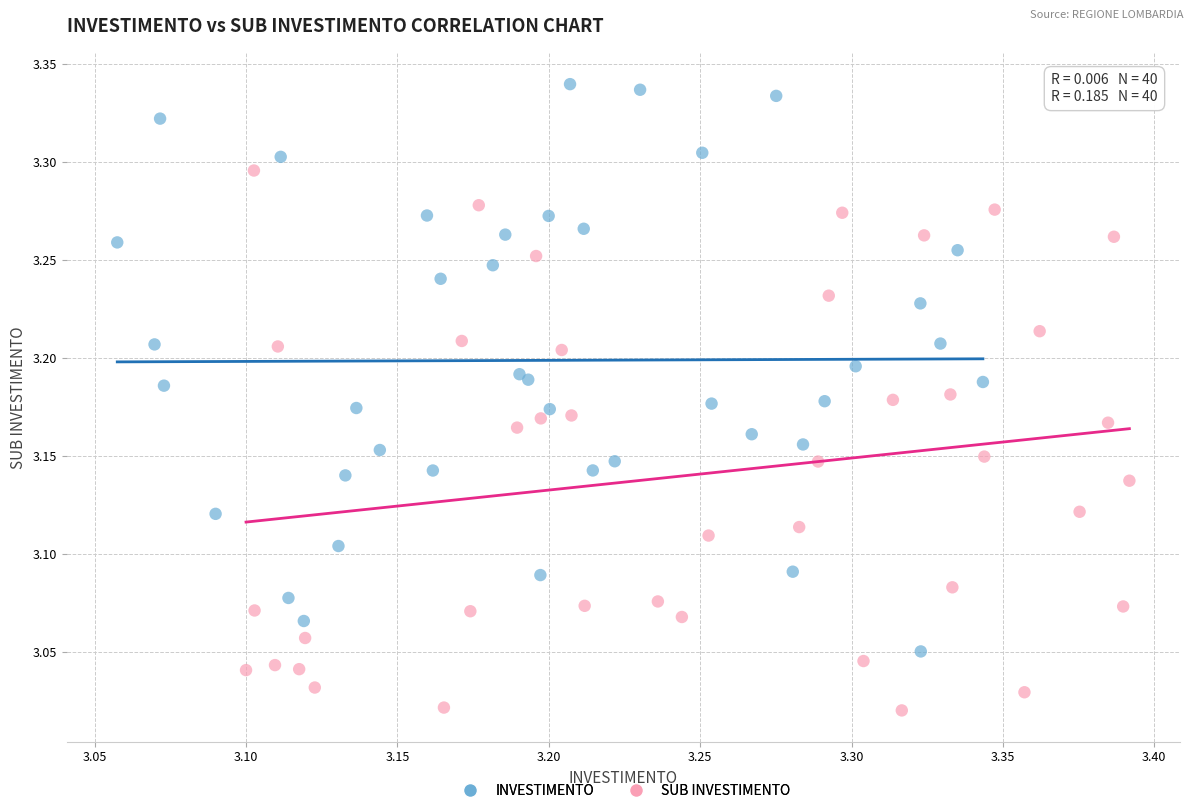

Which series has the largest Y range (max minus min)?

INVESTIMENTO